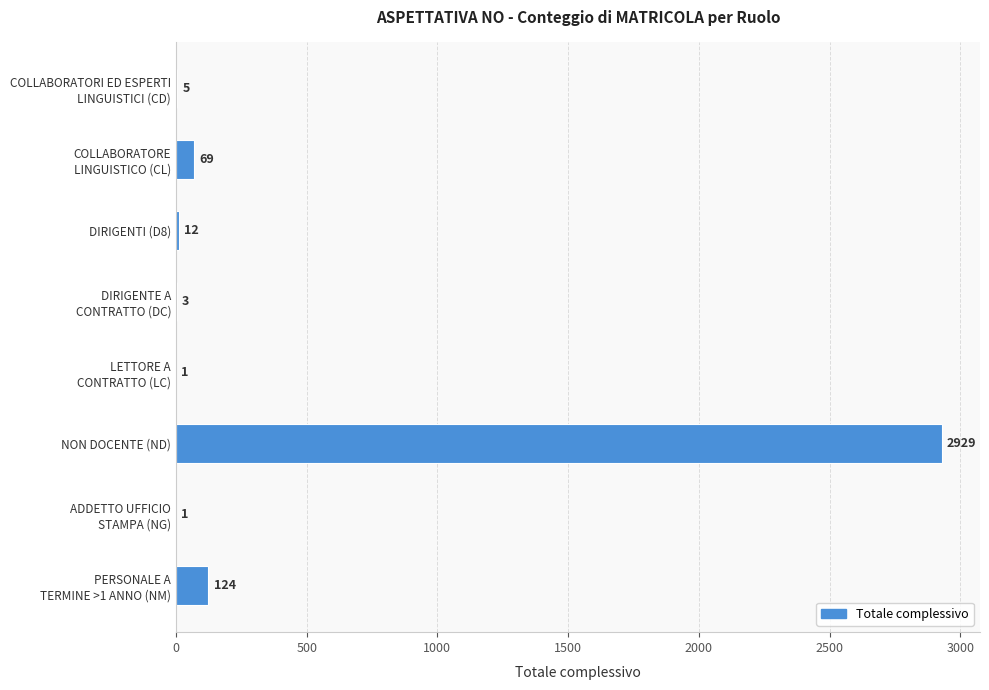

Is it true that the value at DIRIGENTI (D8) is 12?

True